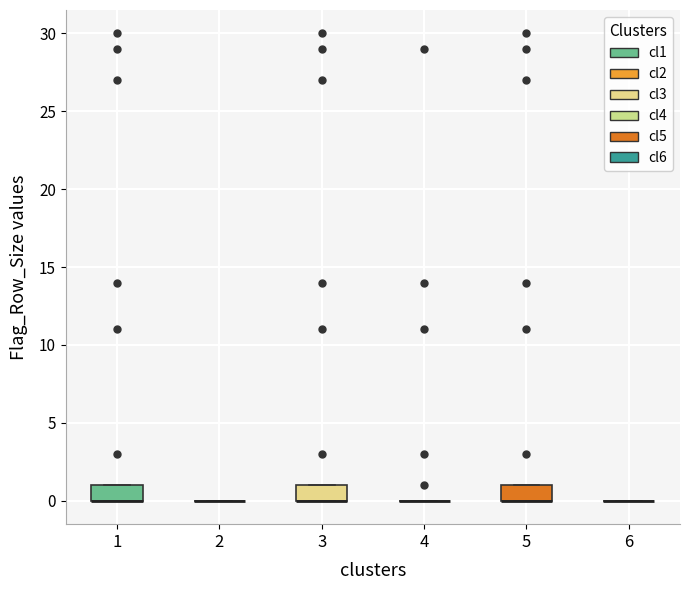

Where is the lower edge of the box at x = 1 on the y-axis? The values are not printed on the chart, so give them approximately, as read against the axis.

0